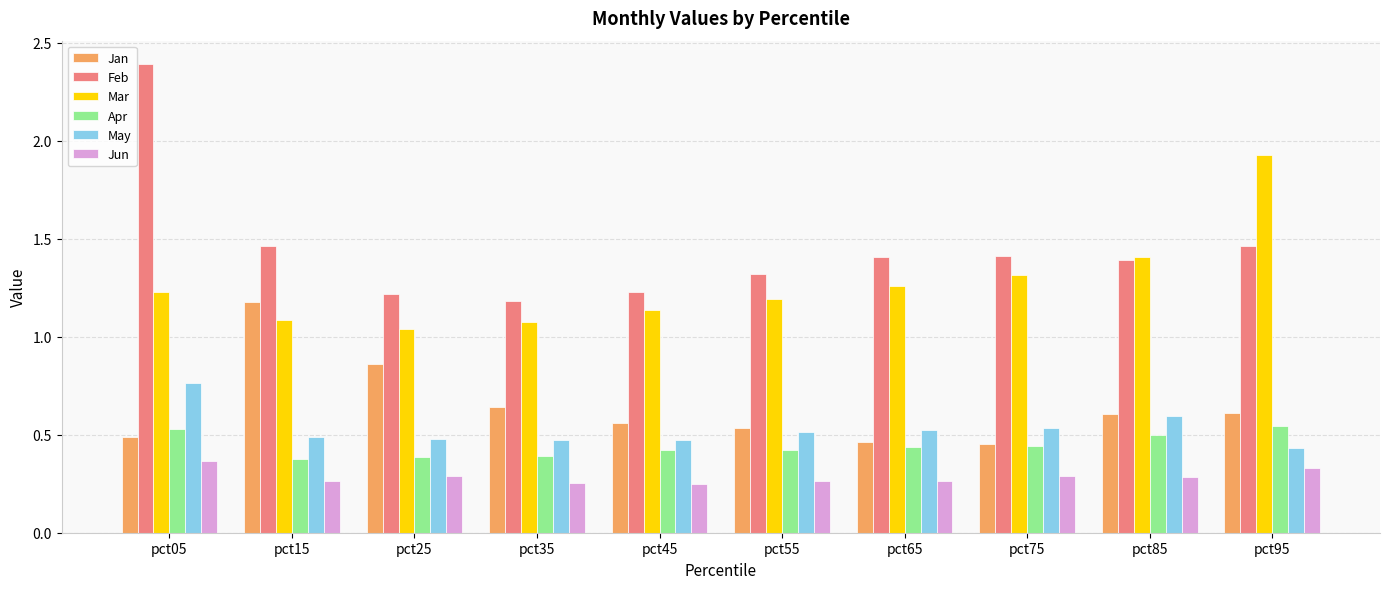

True or false: Apr has a value of 0.5 at pct05.

True